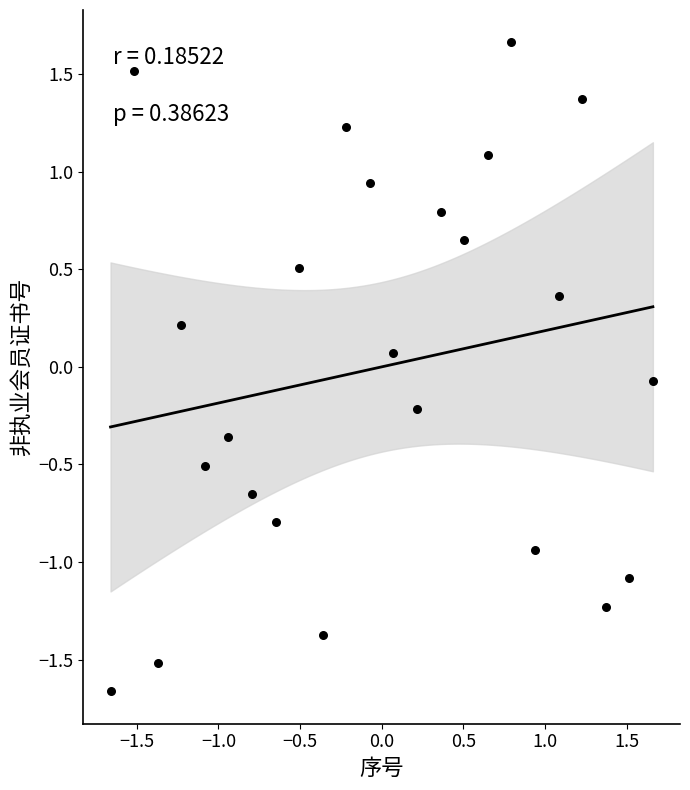

What is the range of X values (max minus min)?

3.3